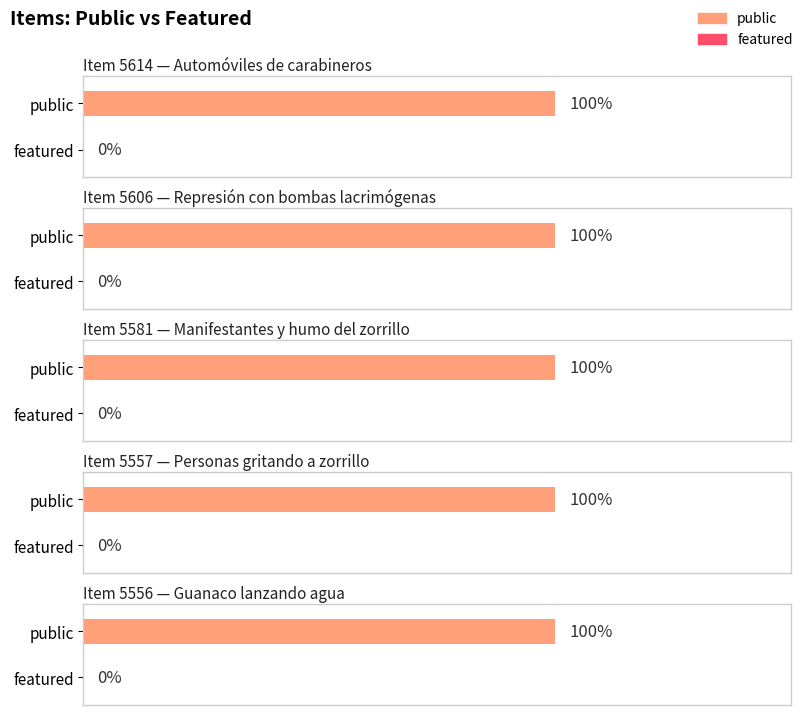

Which label corresponds to the smallest value in the chart?

5614